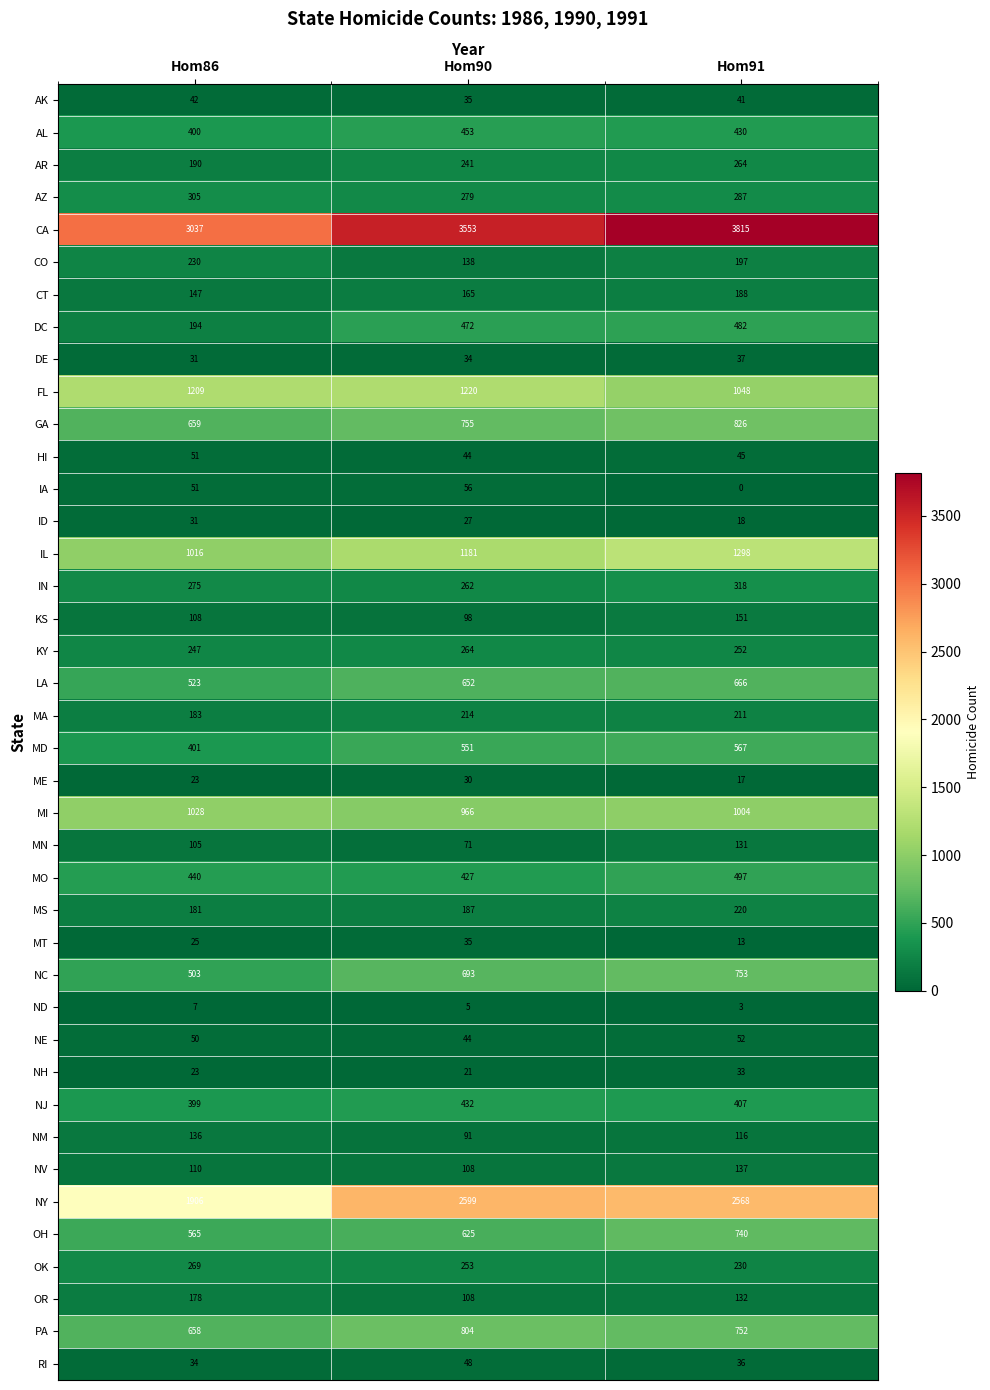

What is the maximum value shown in the chart?

3815